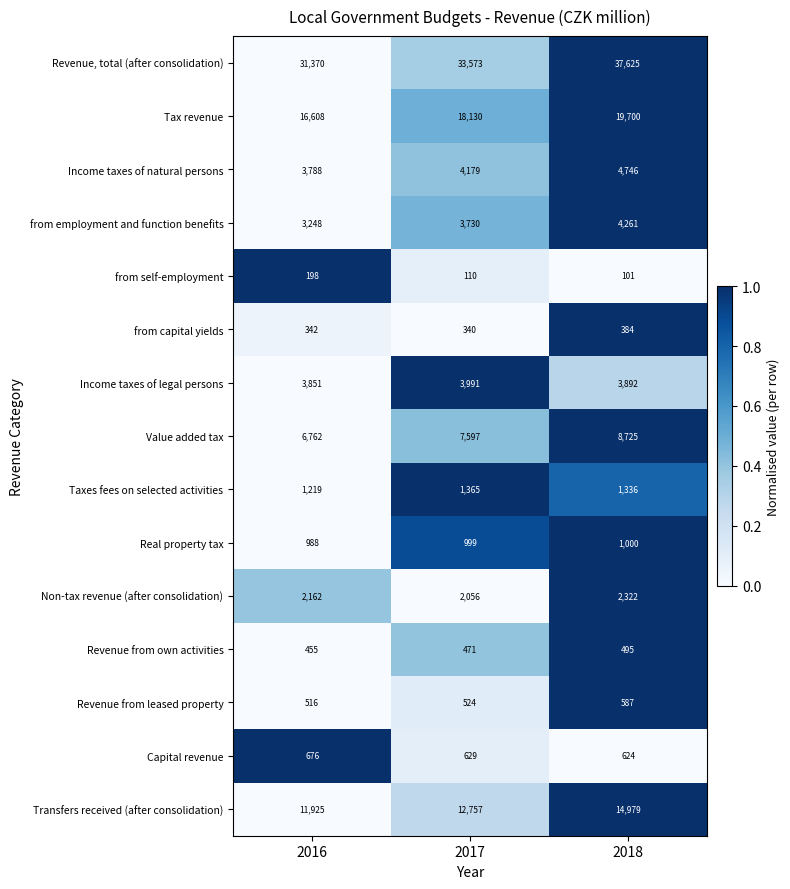

At 2016, list the series in order from smallest to largest.

from self-employment, from capital yields, Revenue from own activities, Revenue from leased property, Capital revenue, Real property tax, Taxes fees on selected activities, Non-tax revenue (after consolidation), from employment and function benefits, Income taxes of natural persons, Income taxes of legal persons, Value added tax, Transfers received (after consolidation), Tax revenue, Revenue, total (after consolidation)